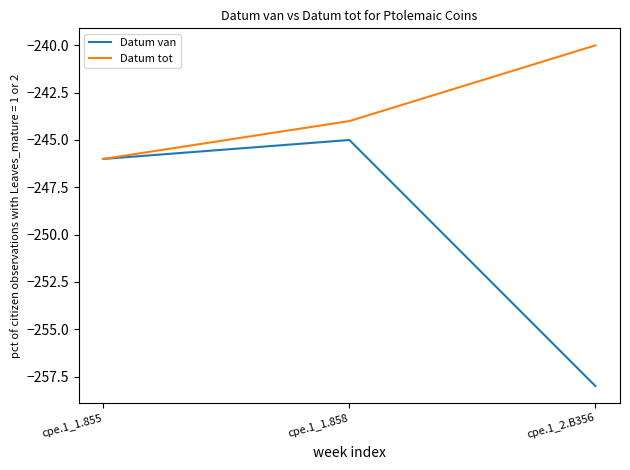

The Datum tot series shows -246 at cpe.1_1.855. True or false?

True